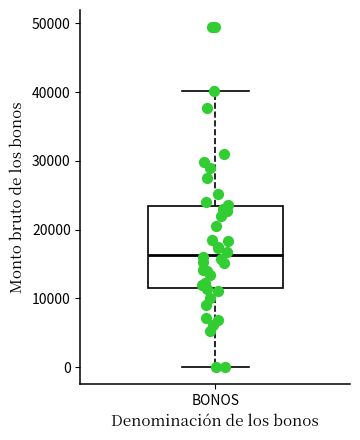

Transcribe this box plot: give where the median line is, the range the box spans, and where the two whiskers end, as read against the y-axis. The values are not printed on the chart, so give them approximately, as read against the axis.

median 16000, box 11000 to 23000, whiskers 0 to 40000